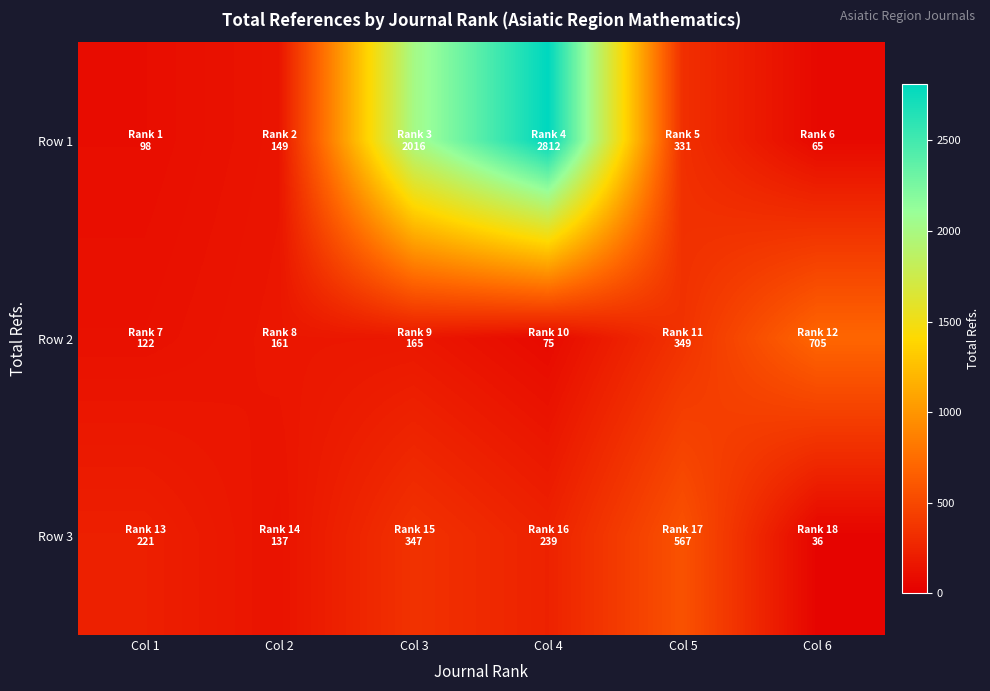

At how many categories does at least one series exceed 966?

2